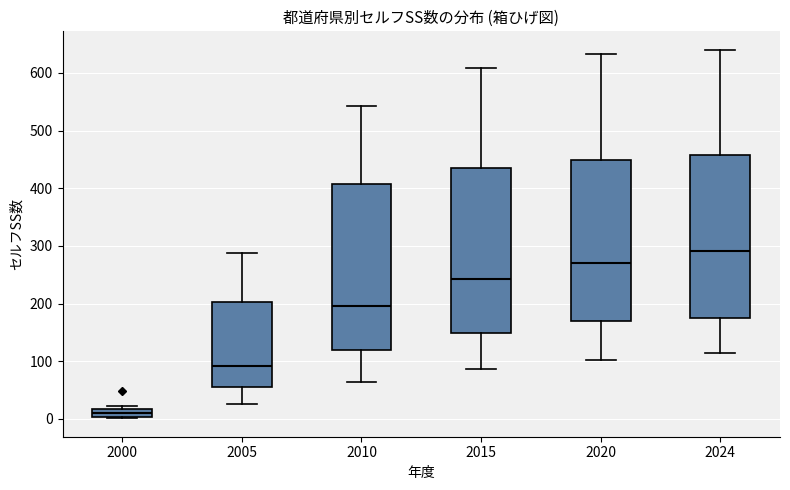

Which box's median line is the highest?

2024